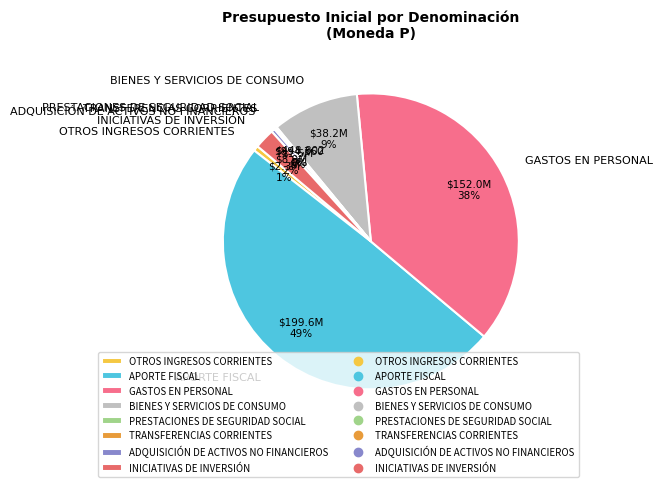

What is the largest slice in the pie chart?

APORTE FISCAL